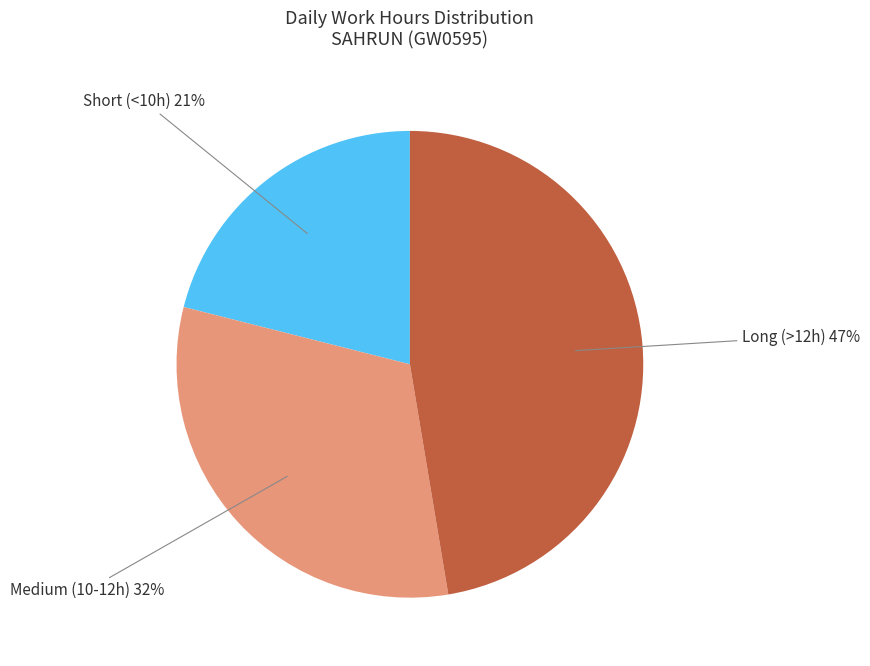

Count the number of slices in the pie.

3